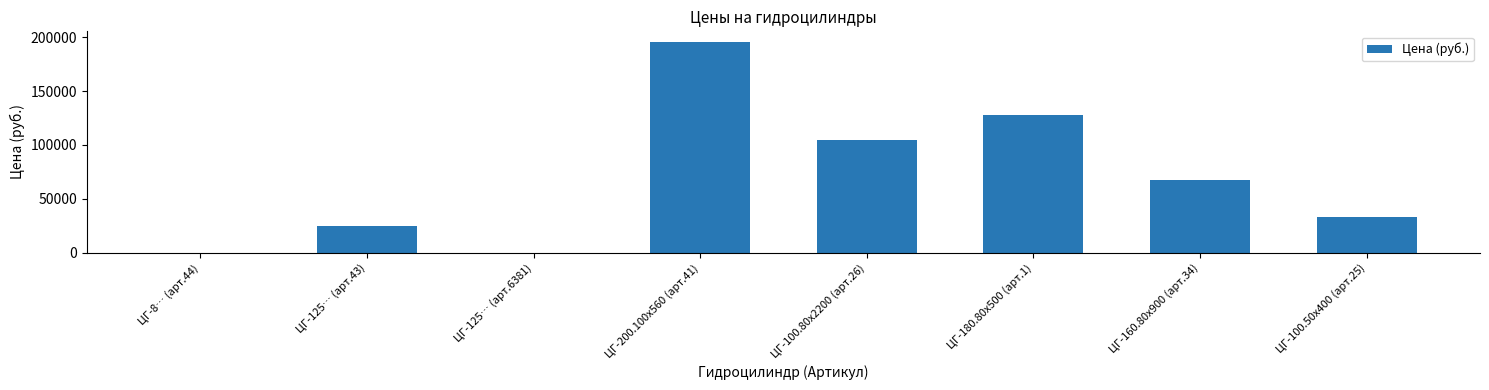

At which category does the chart reach its peak across all series?

ЦГ-200.100х560 (арт.41)